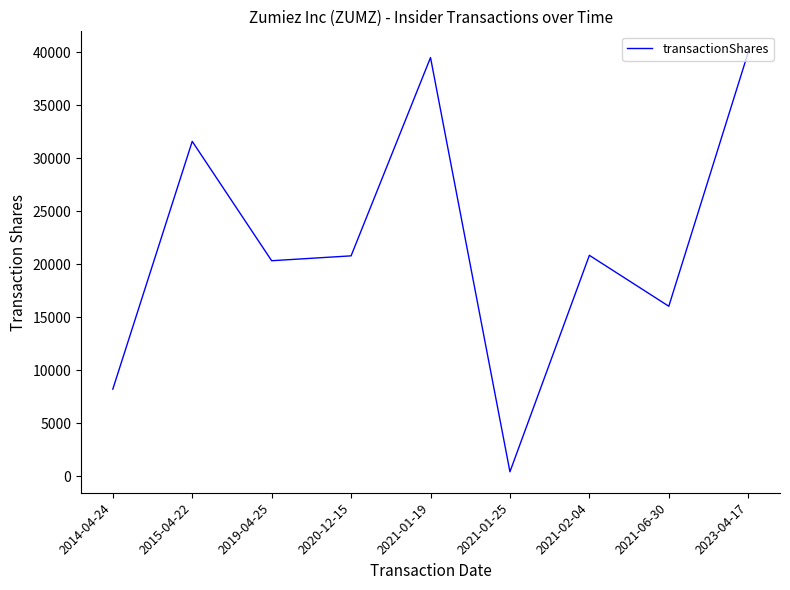

What is the difference between the maximum and minimum values?

39600